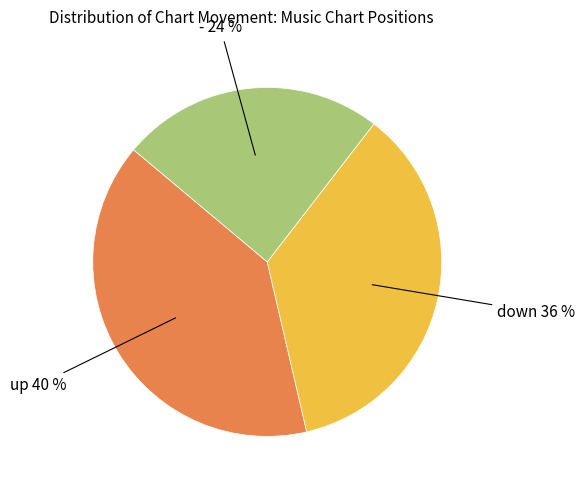

To the nearest percent, what is the average slice percentage?

33%